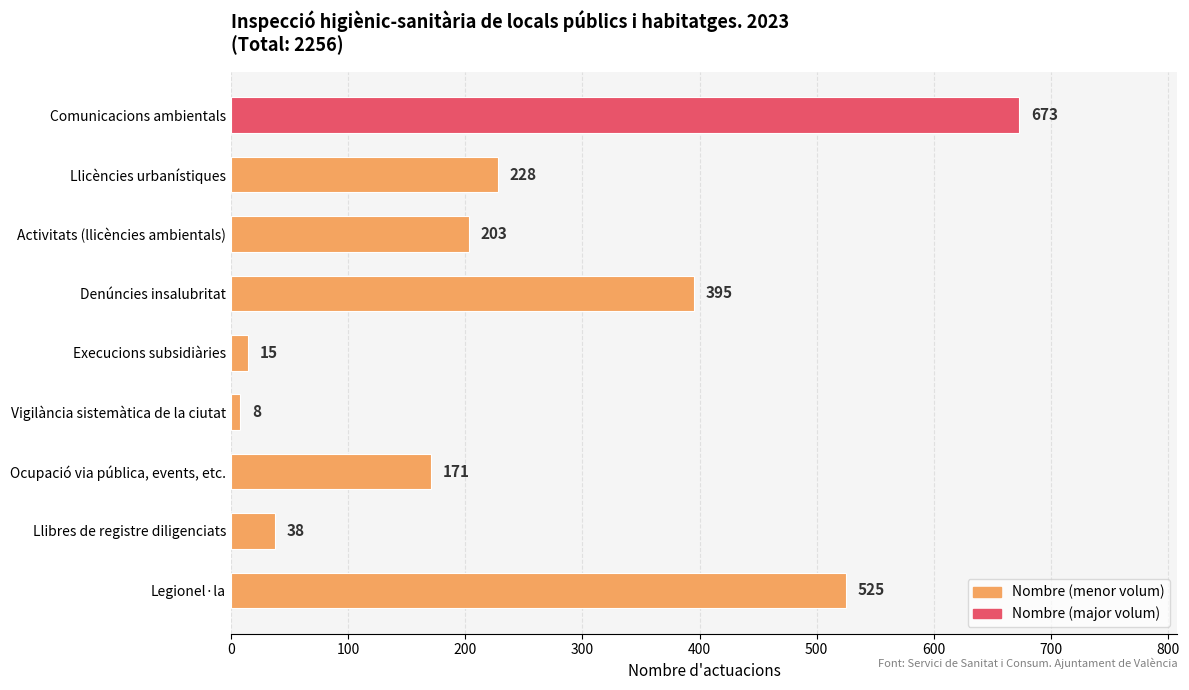

The chart shows a value of 673 at Comunicacions ambientals. True or false?

True